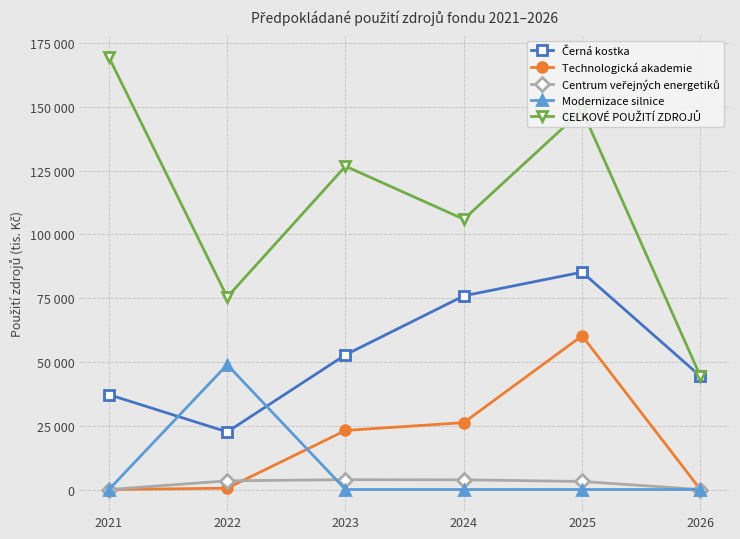

At which label does Technologická akademie reach its peak?

2025